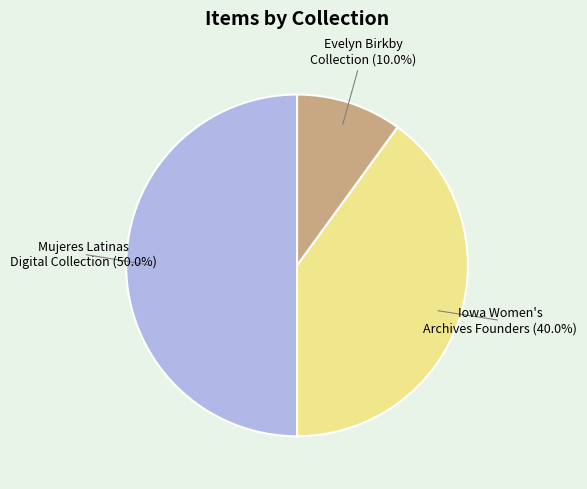

Which slice is the largest?

Mujeres Latinas Digital Collection